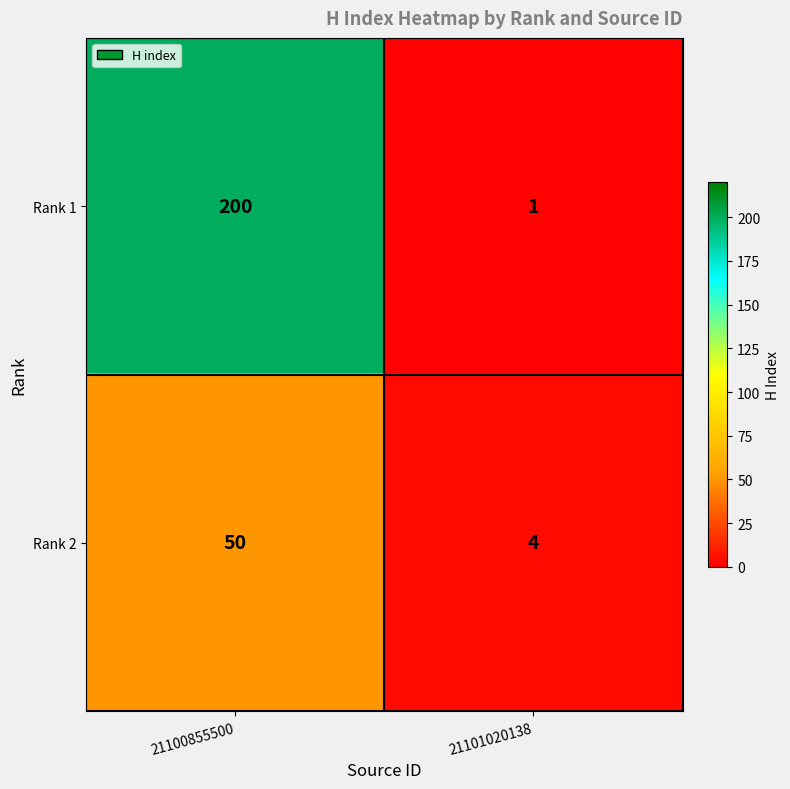

Which label corresponds to the largest value in the chart?

21100855500